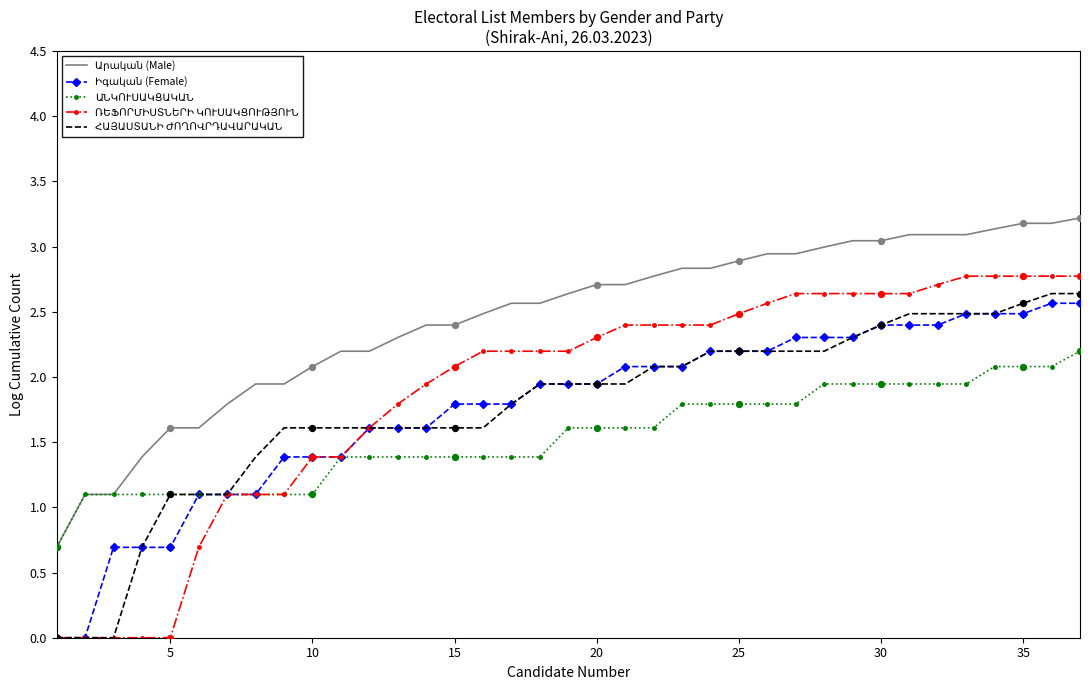

What is the maximum value shown in the chart?

3.2